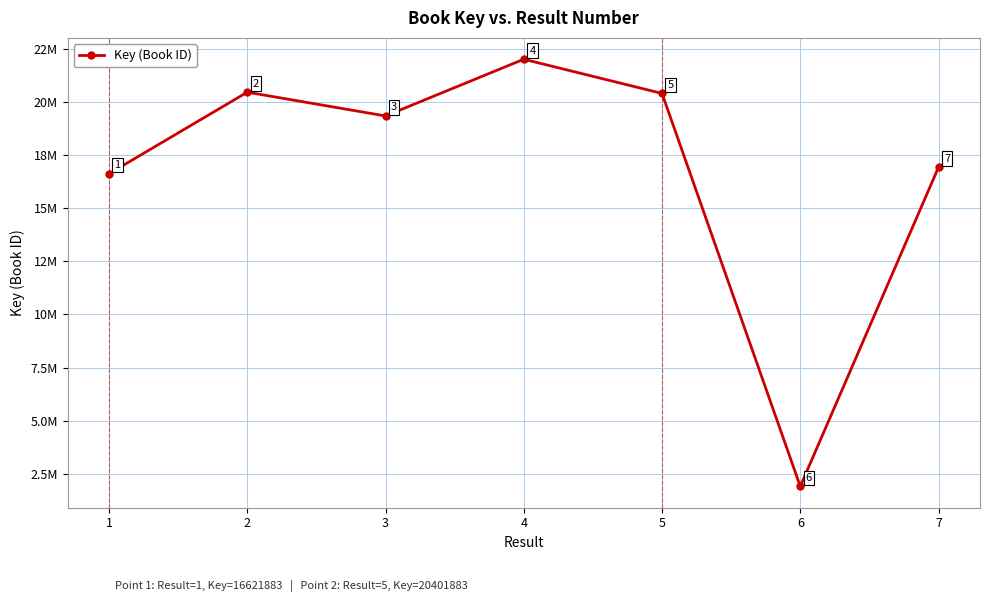

Which label corresponds to the largest value in the chart?

4